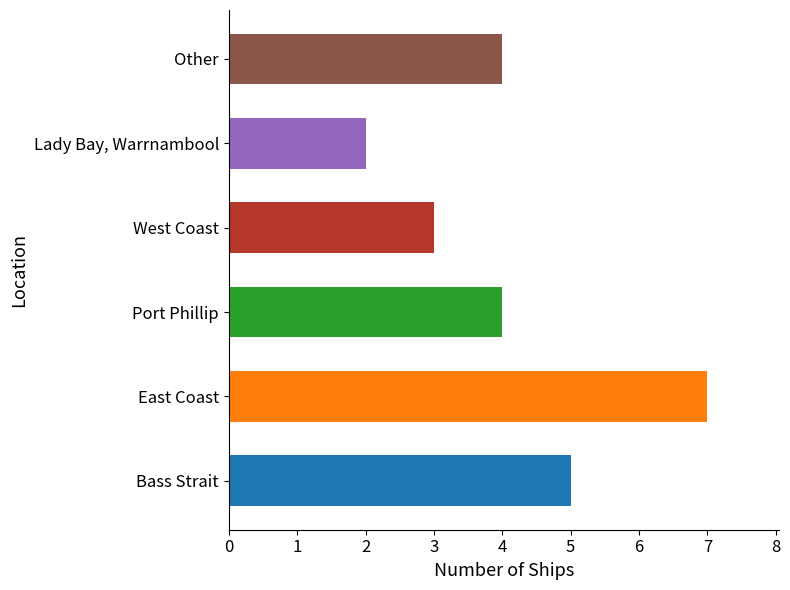

Between Port Phillip and Lady Bay, Warrnambool, which is larger?

Port Phillip